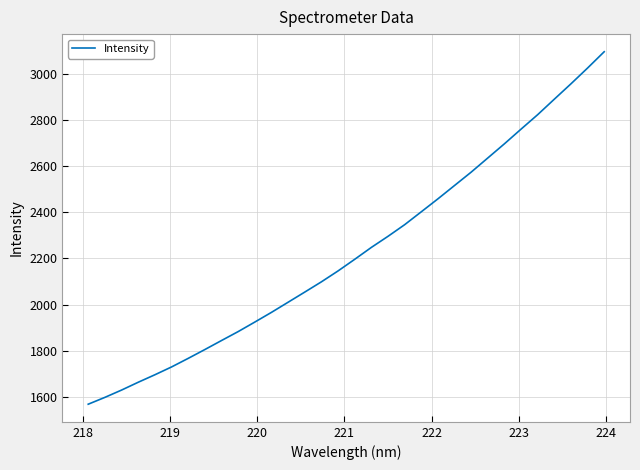

Reading left to right, what are all the values shown in this chart?

1567.8	1597.5	1629.1	1663.0	1695.5	1729.4	1766.5	1804.8	1843.9	1882.7	1924.0	1966.1	2010.0	2054.0	2098.4	2145.7	2196.0	2247.6	2295.7	2346.1	2402.0	2458.2	2516.1	2574.0	2635.4	2696.9	2760.5	2823.3	2890.3	2956.9	3025.4	3096.0